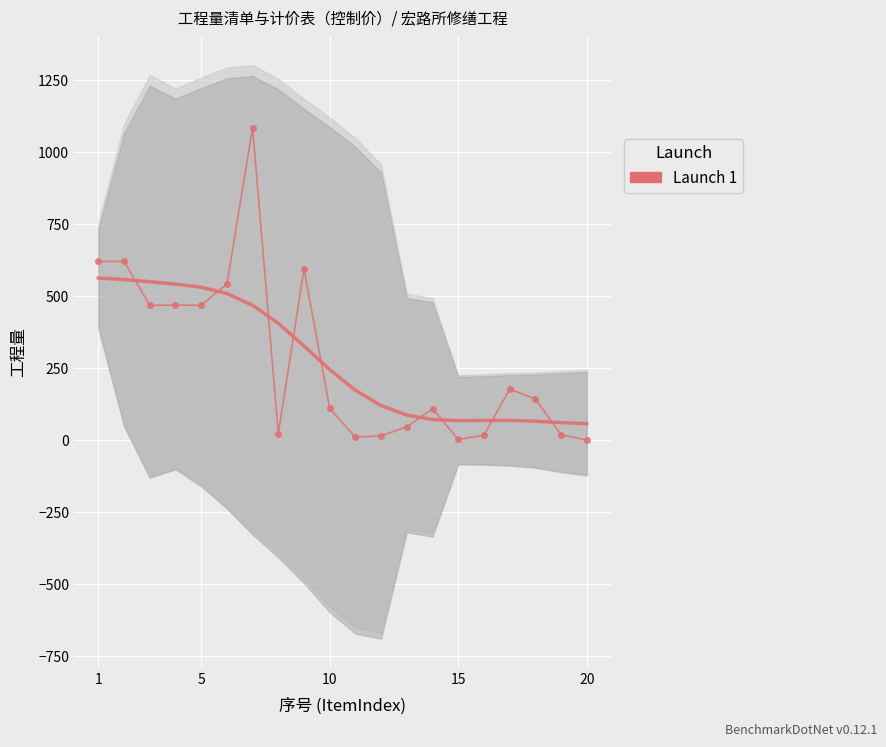

How many data points are above 142?

10